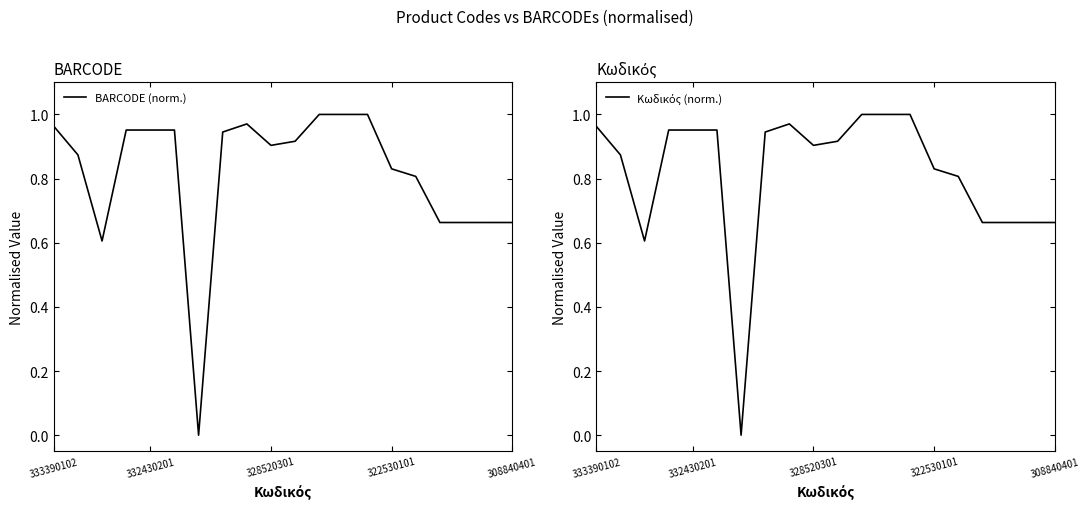

What is the sum of all BARCODE (norm.) values?

16.3